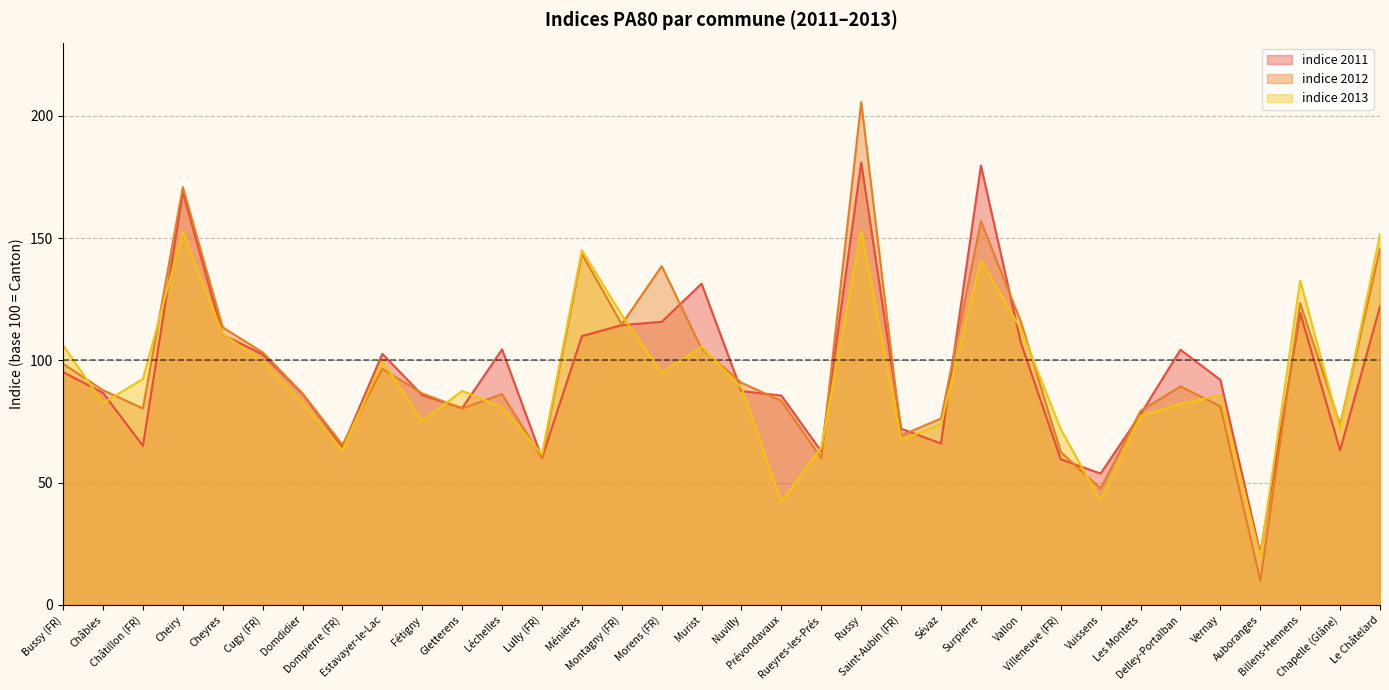

At how many categories does at least one series exceed 59?

32